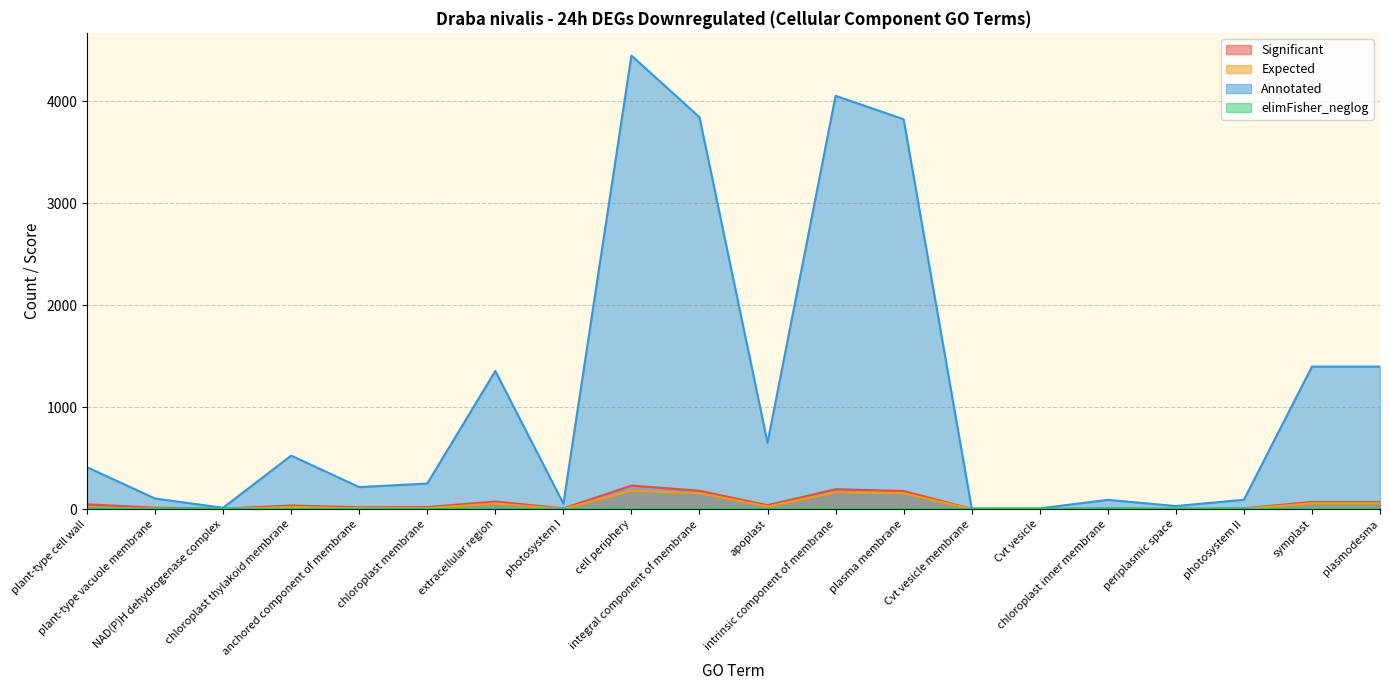

Which series has the widest spread of values?

Annotated